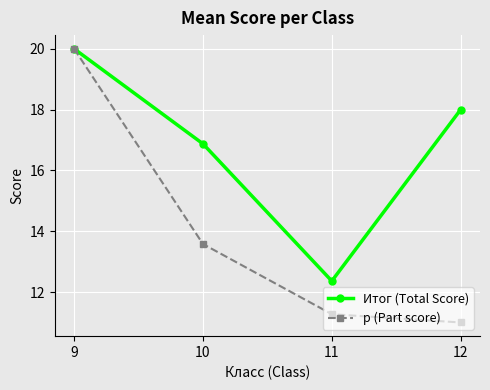

What is the spread (max minus min) of values at 12?

7.0